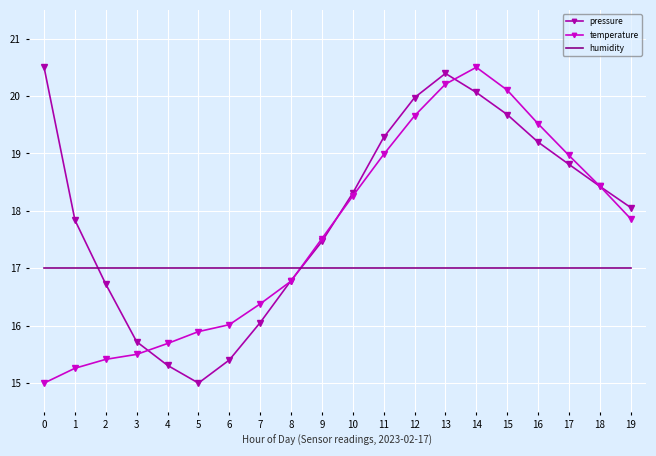

What is the spread (max minus min) of values at 19?

1.1